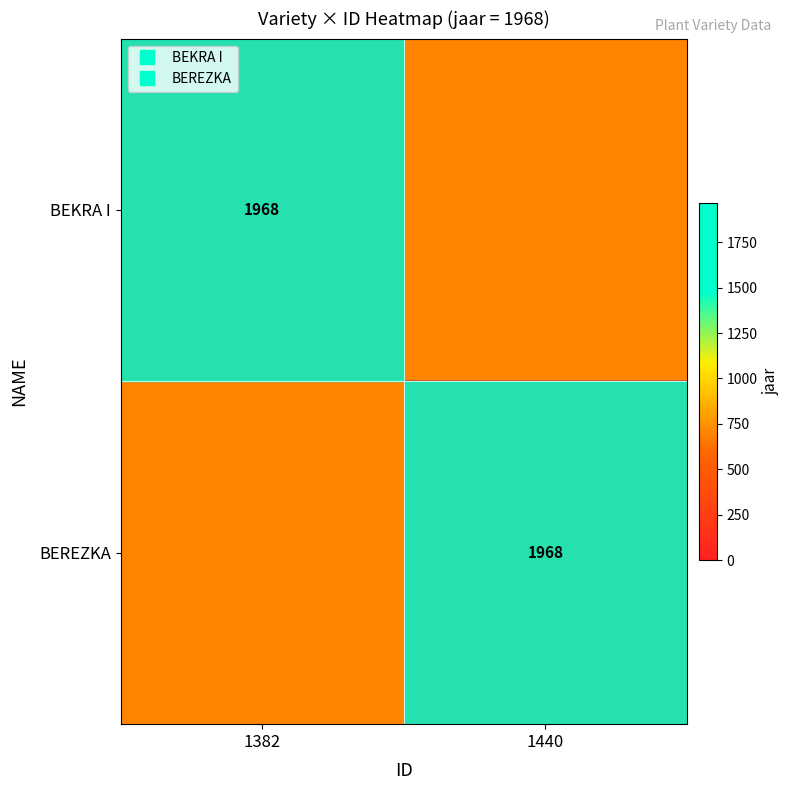

Which series has the largest total across all categories?

BEKRA I